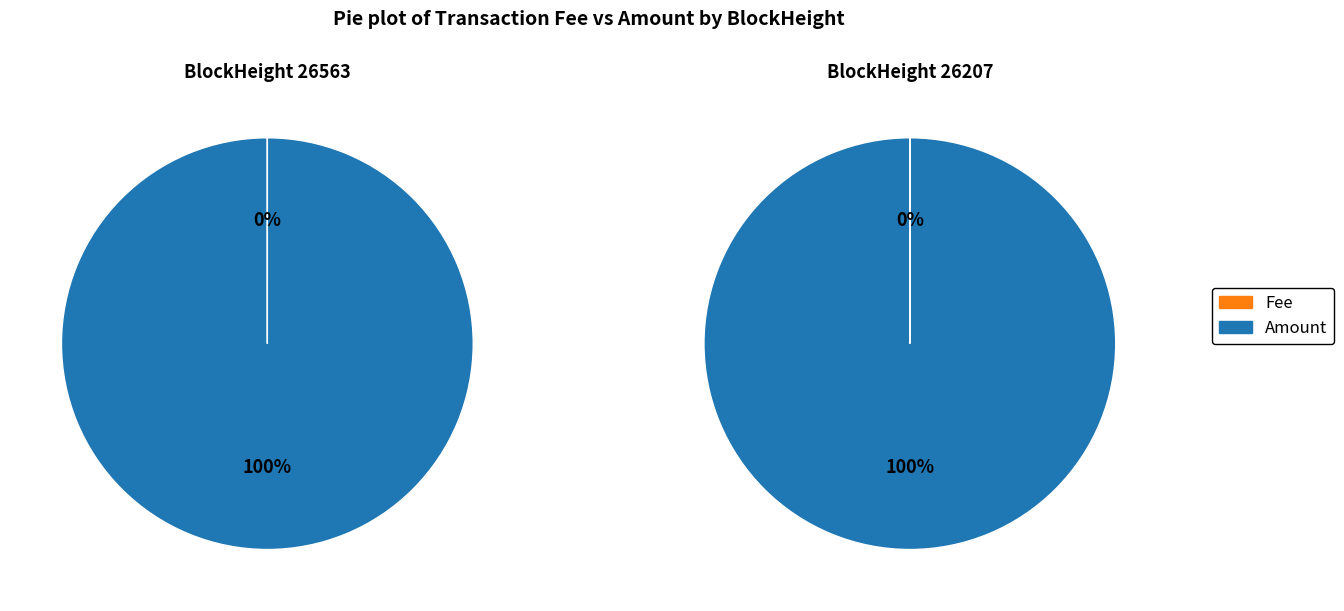

Count the number of slices in the pie.

2